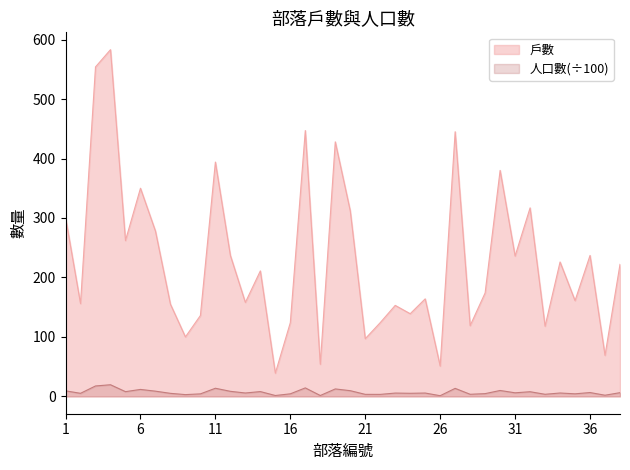

What is the sum of all 戶數 values?

8711.0